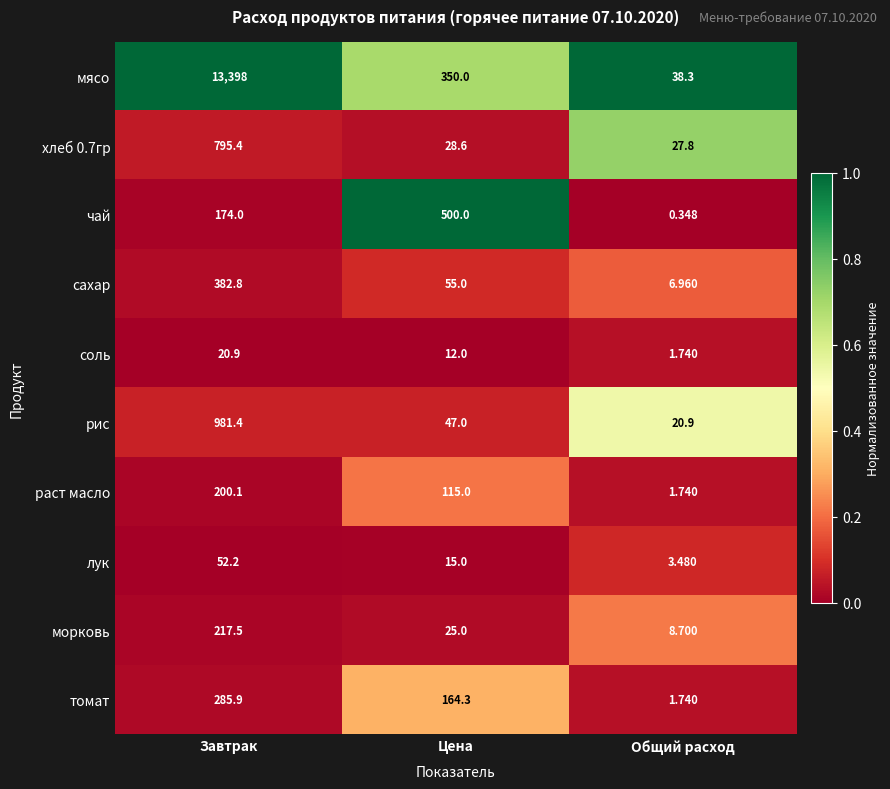

Which series has the widest spread of values?

мясо